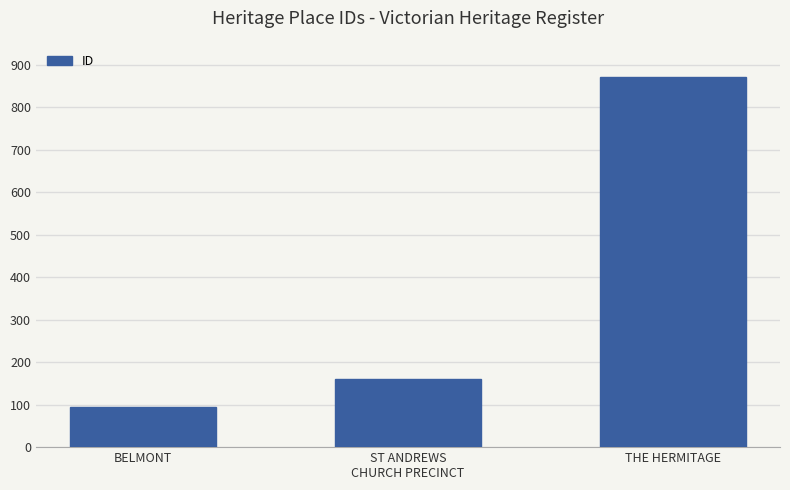

How many bars are there in total?

3